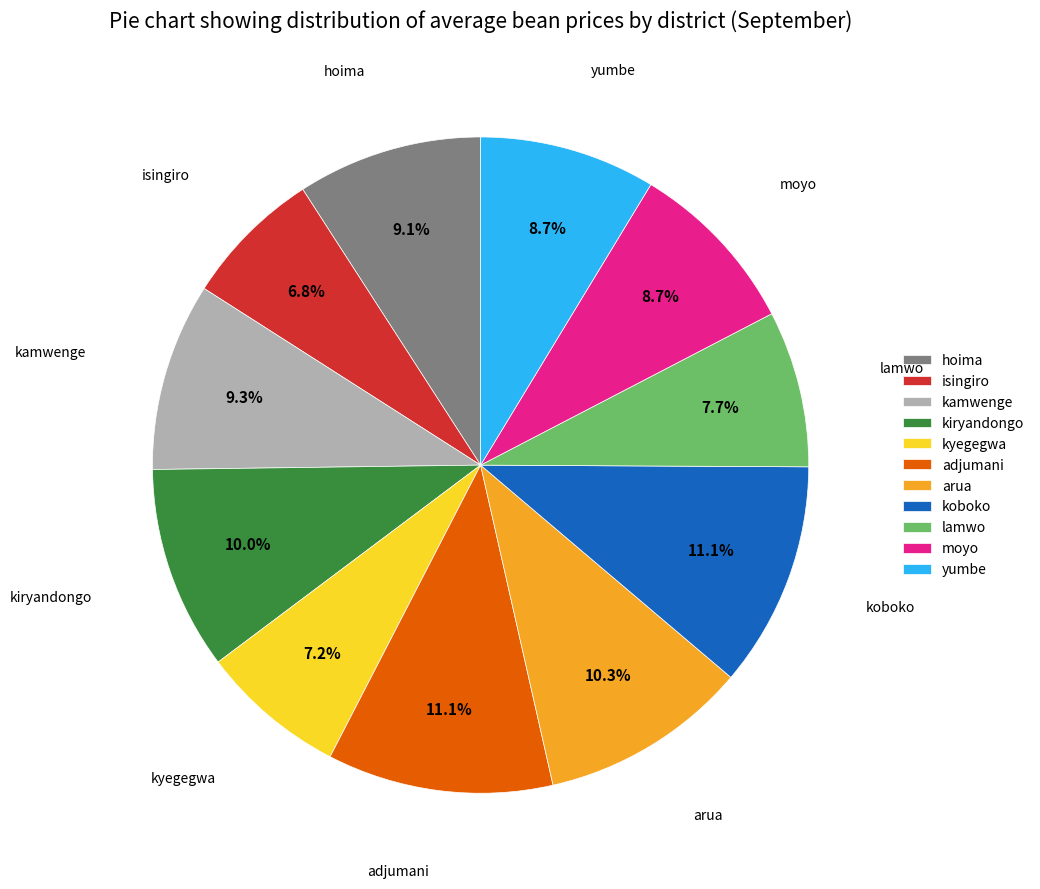

What percentage is the lamwo slice, to the nearest percent?

8%